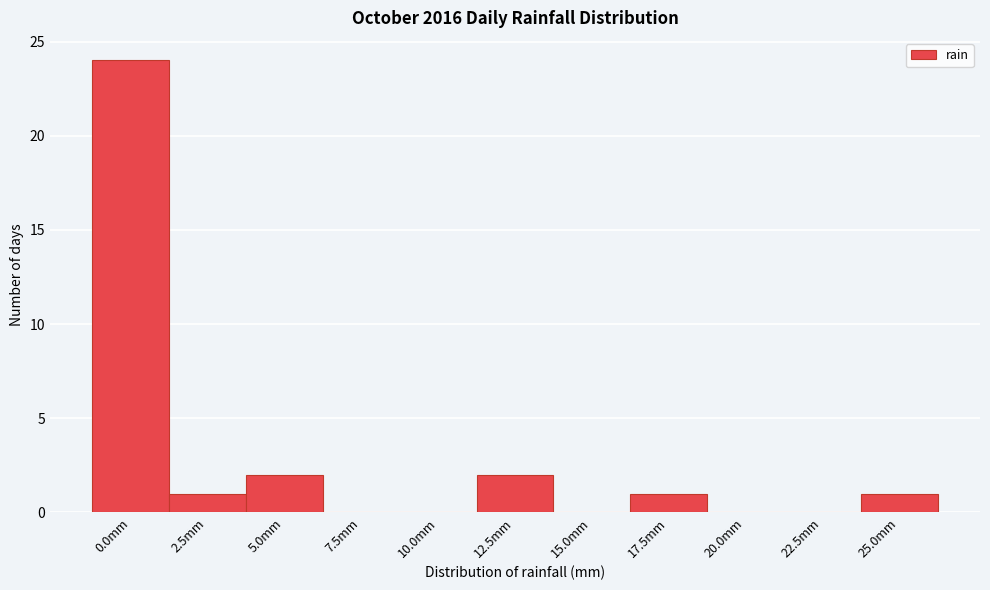

Reading right to left, extract all data points from this chart.

25.0mm=1	22.5mm=0	20.0mm=0	17.5mm=1	15.0mm=0	12.5mm=2	10.0mm=0	7.5mm=0	5.0mm=2	2.5mm=1	0.0mm=24